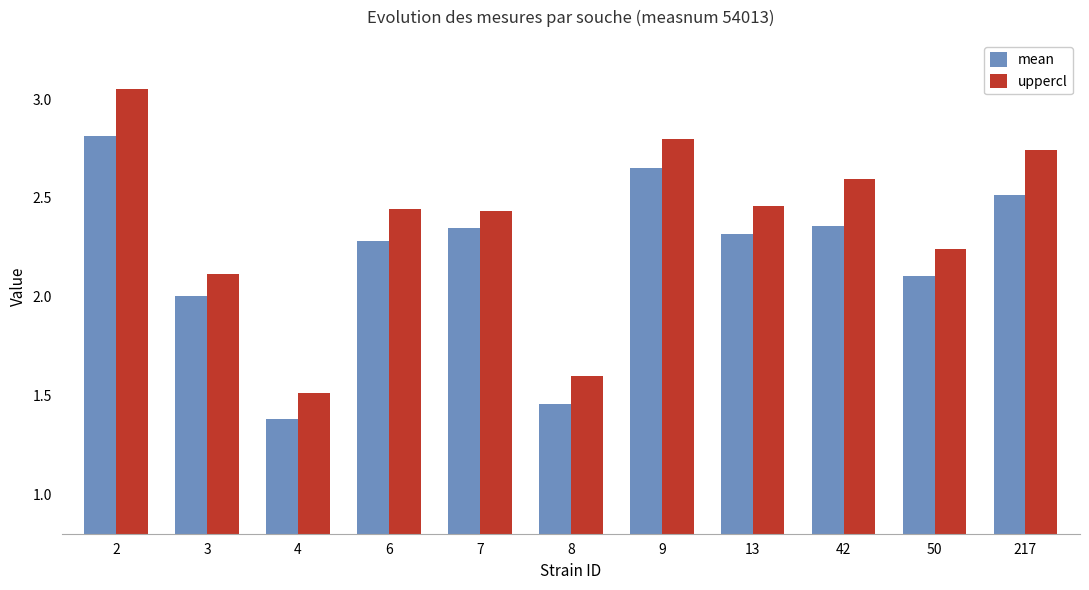

What is the spread (max minus min) of values at 4?

0.1